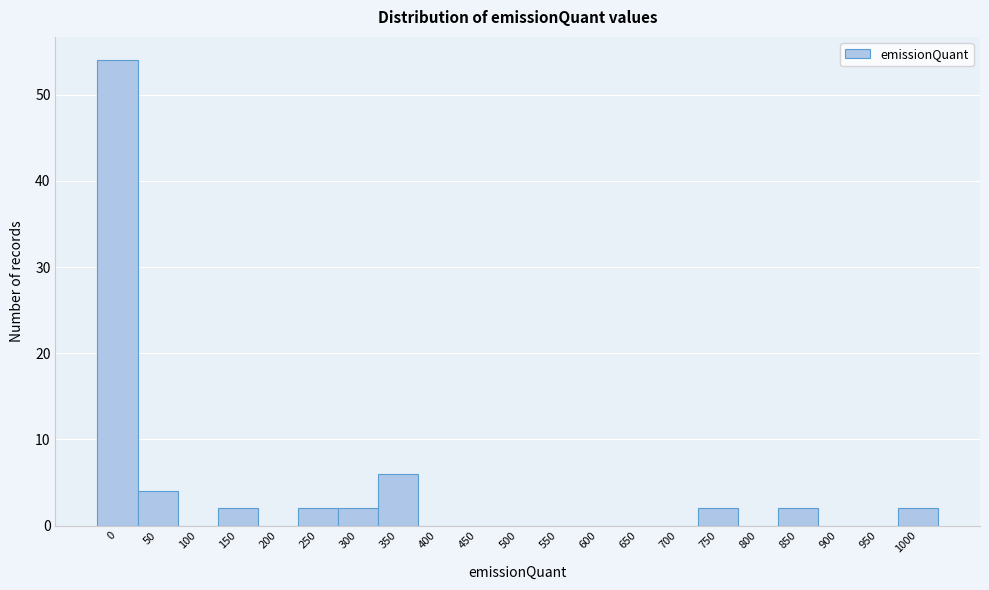

Reading left to right, transcribe all the data shown in this chart.

0=54	50=4	100=0	150=2	200=0	250=2	300=2	350=6	400=0	450=0	500=0	550=0	600=0	650=0	700=0	750=2	800=0	850=2	900=0	950=0	1000=2